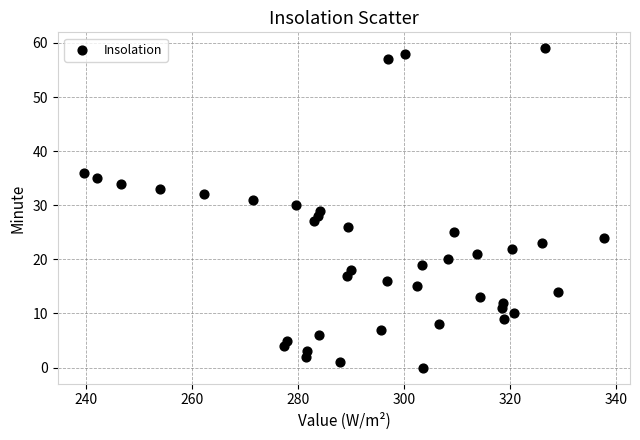

What is the range of Y values (max minus min)?

59